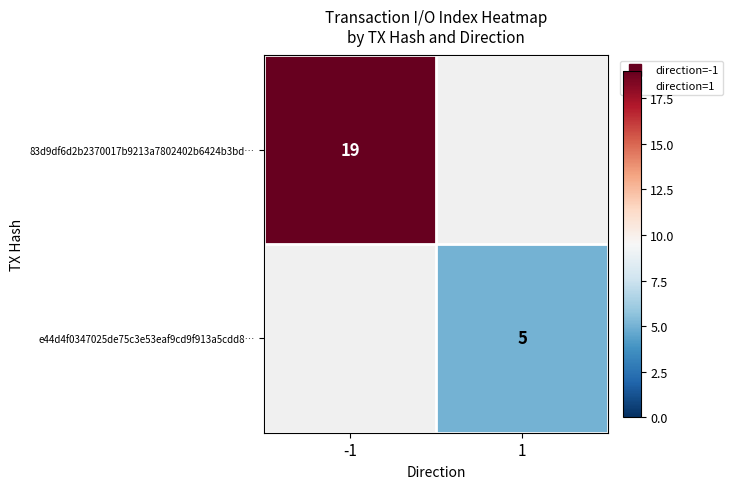

True or false: 83d9df6d2b2370017b9213a7802402b6424b3bd… has a value of 19.0 at -1.

True